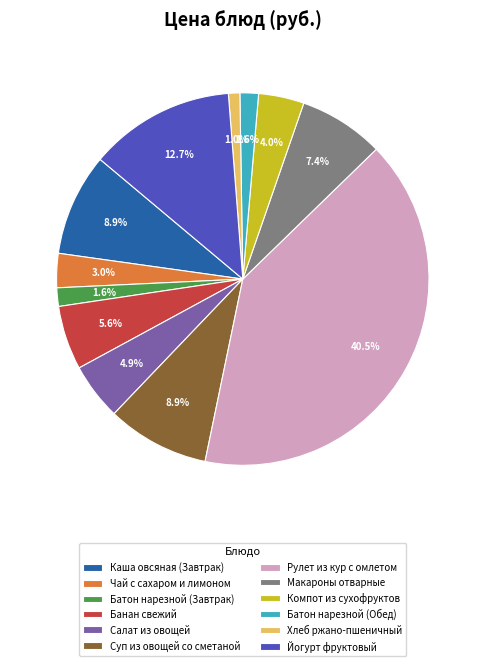

How many slices are in this pie chart?

12